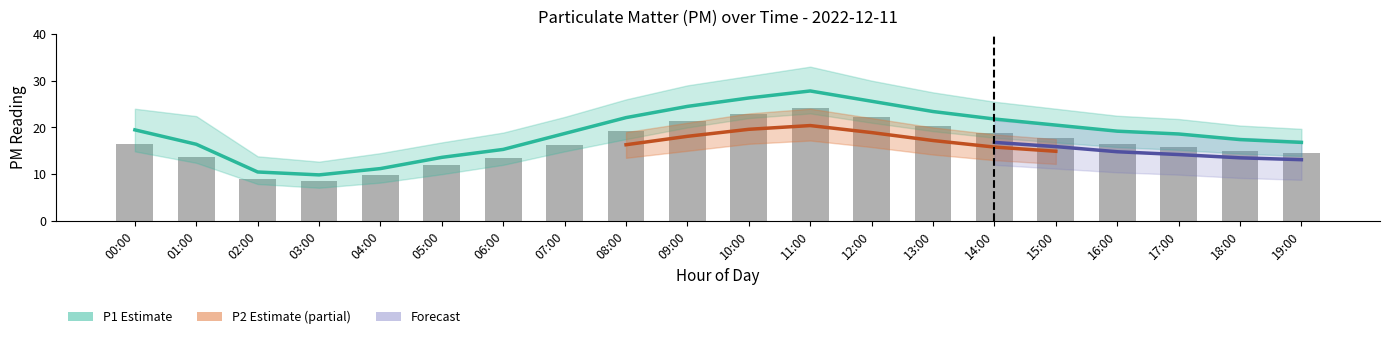

What is the label of the 8th bar from the right?

12:00